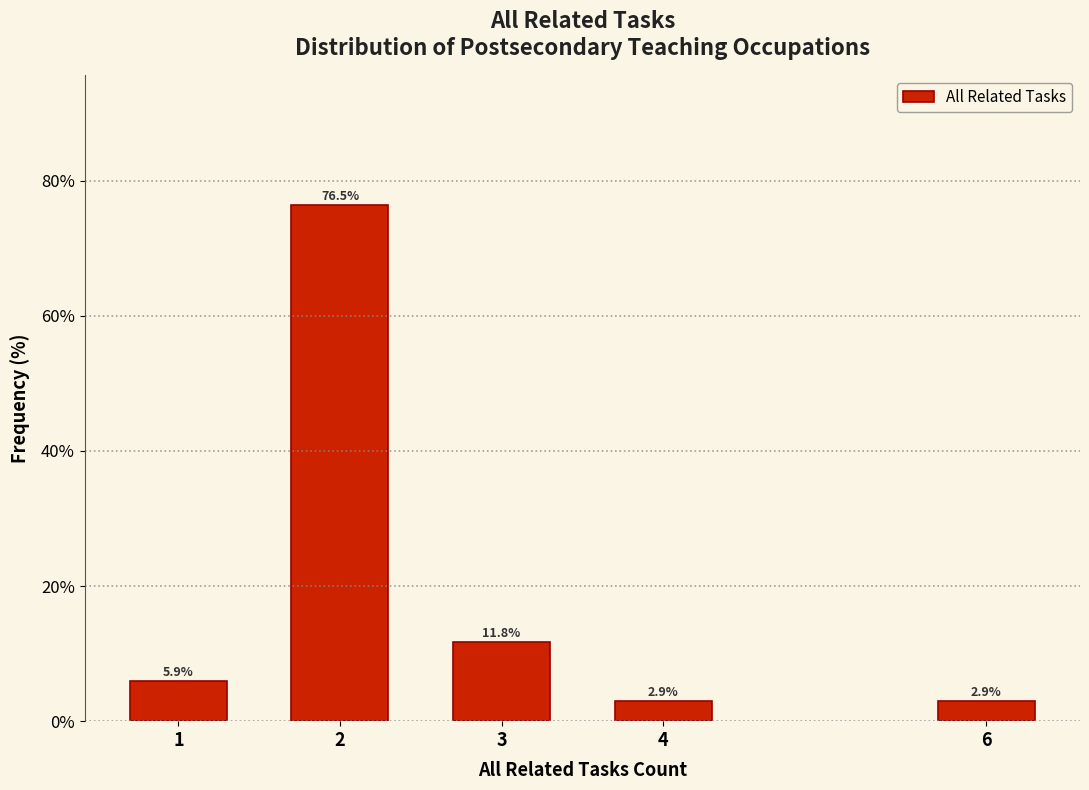

Reading right to left, transcribe all the data shown in this chart.

6=2.9	4=2.9	3=11.8	2=76.5	1=5.9